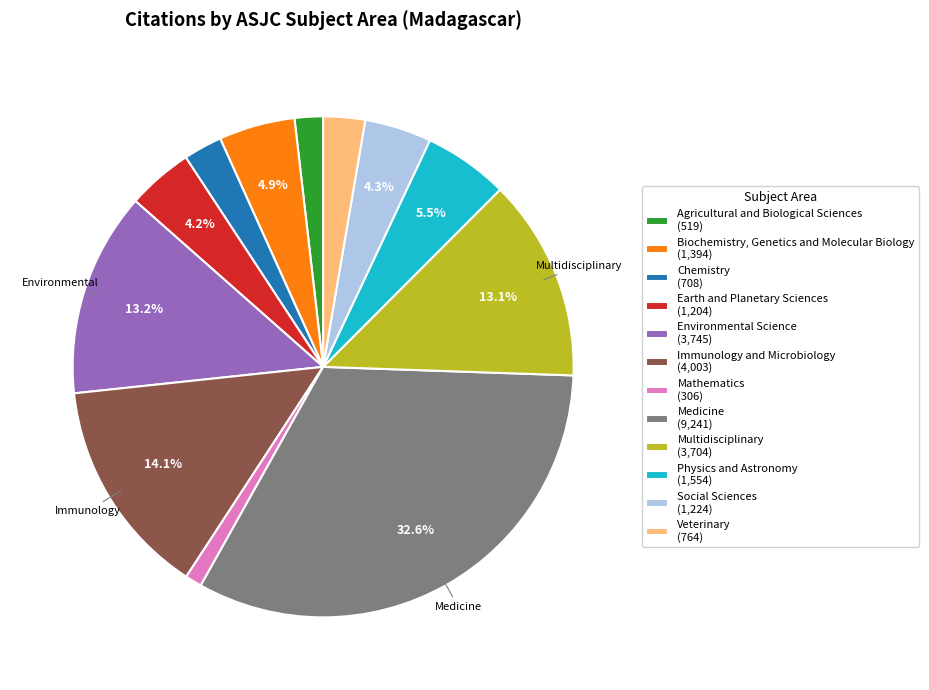

Is there any slice that represents more than half of the pie?

No